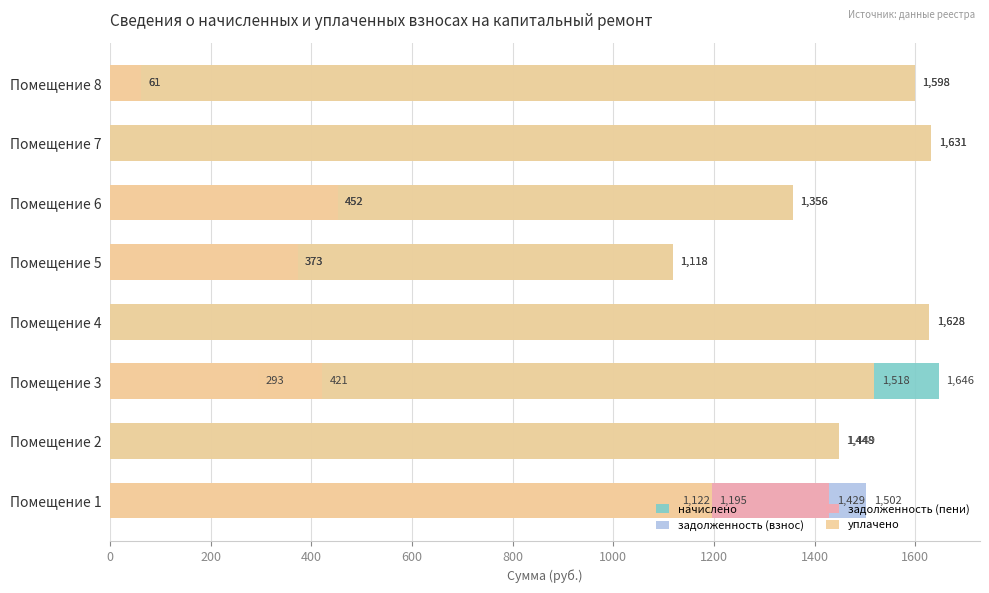

Does the chart contain stacked bars?

No